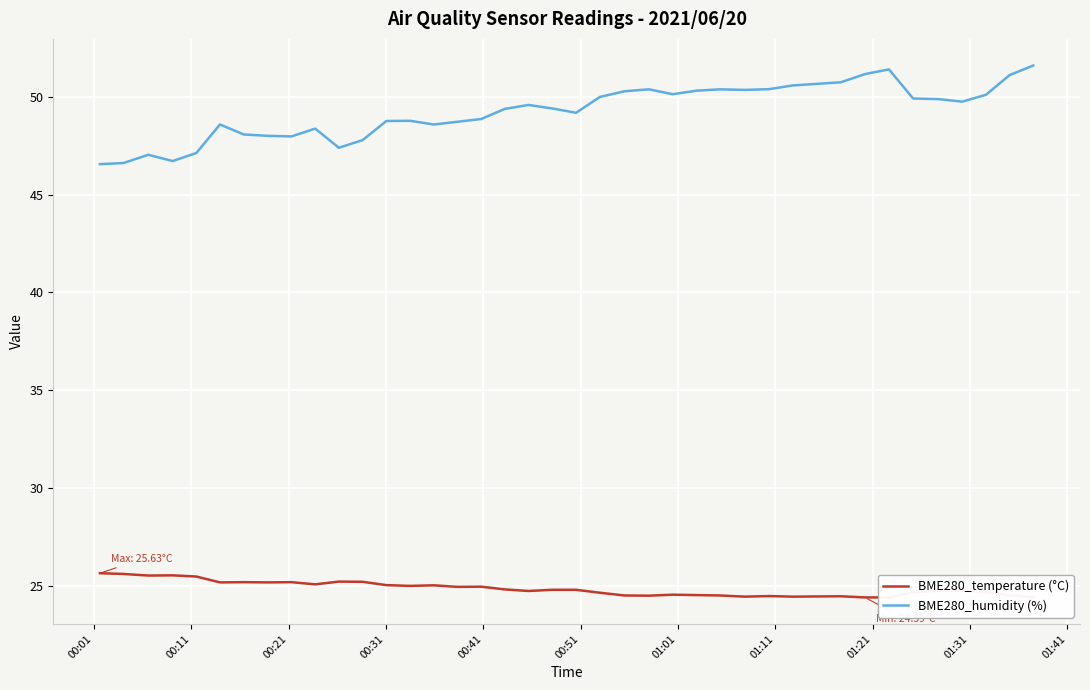

What is the value of the BME280_humidity (%) point at the 21st from the left?

49.2